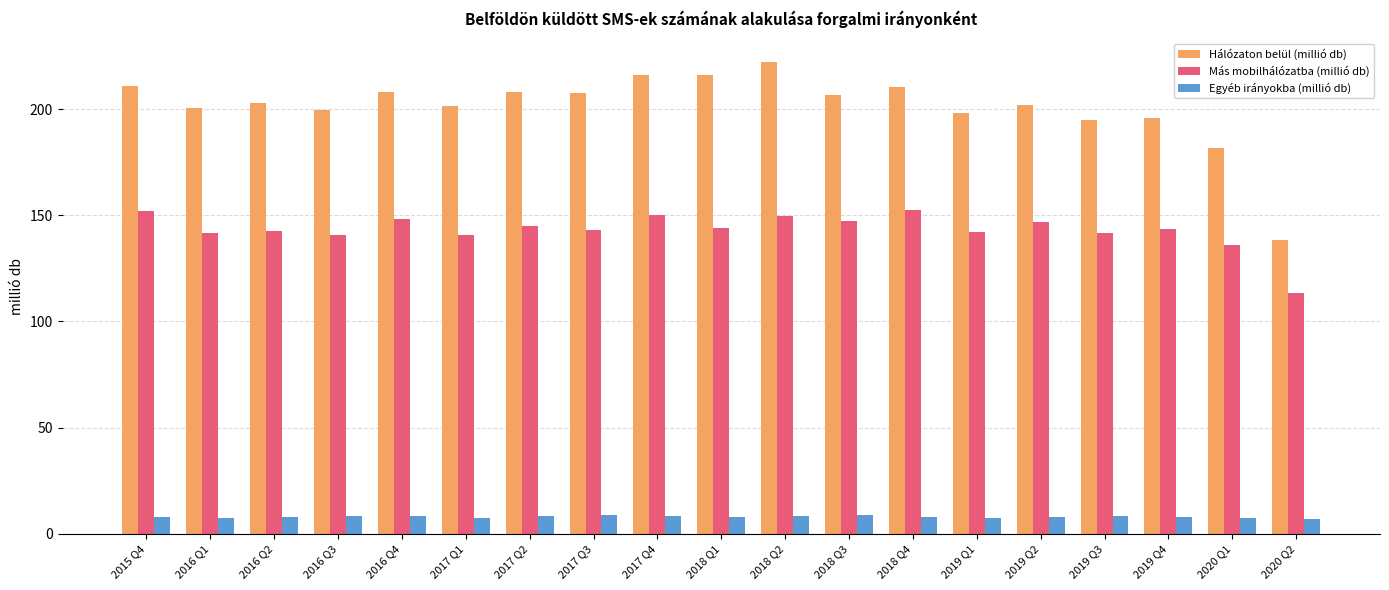

At which category does the chart reach its peak across all series?

2018 Q2